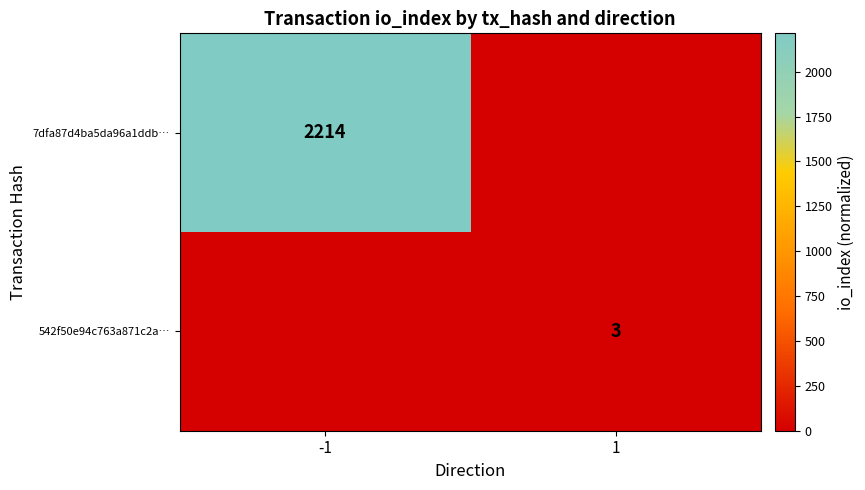

Is the value of 542f50e94c763a871c2a… at 1 greater than the value of 7dfa87d4ba5da96a1ddb… at -1?

No